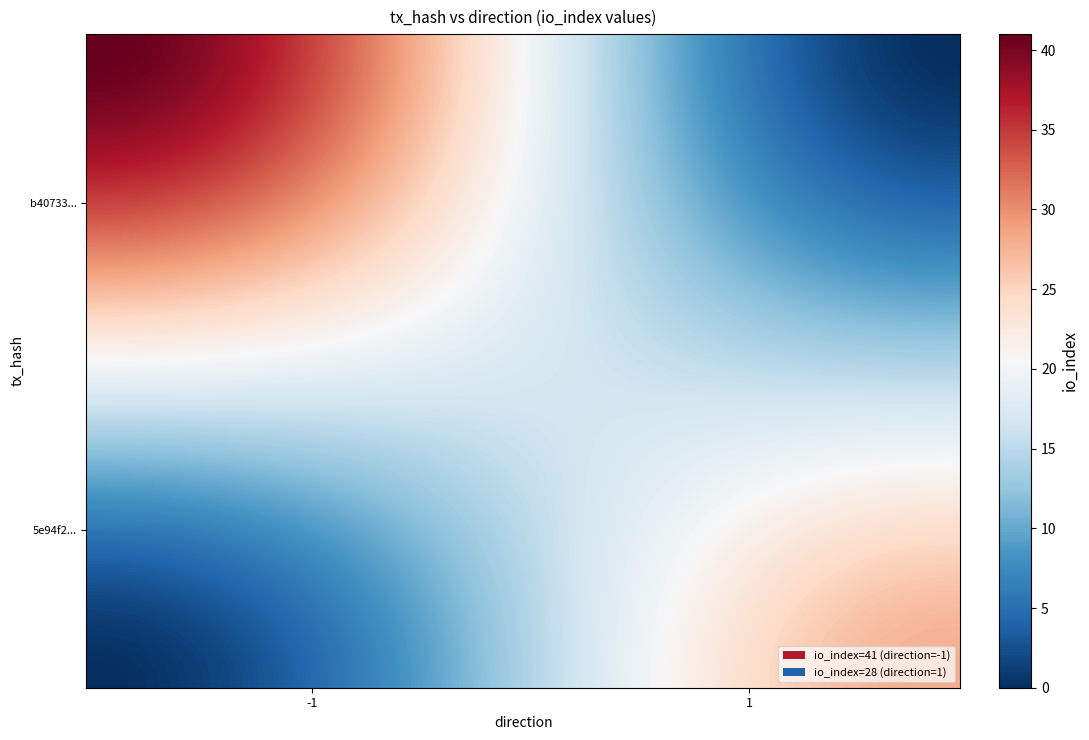

Which series has the largest total across all categories?

b40733058158dedd130ff5968917e120fddb3cd